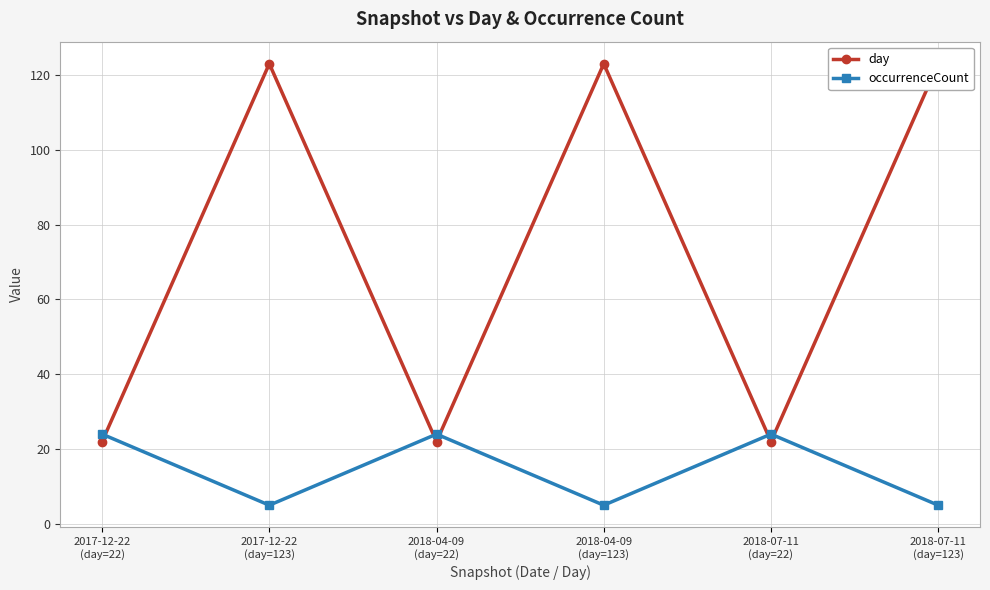

What is the maximum value for day?

123